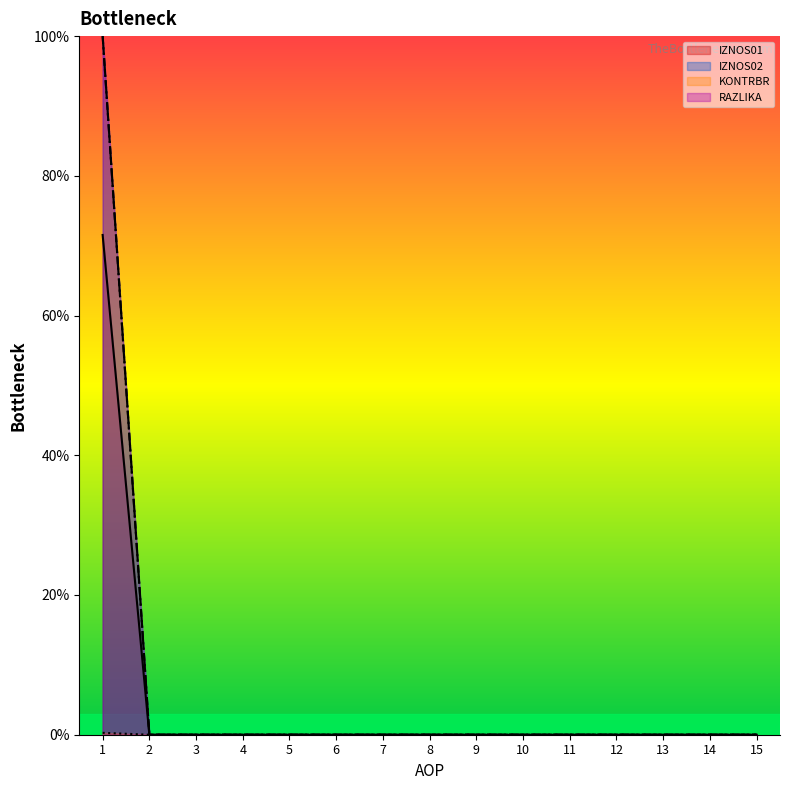

Reading left to right, transcribe all the data shown in this chart.

KONTRBR: 100.0	0.0	0.0	0.0	0.0	0.0	0.0	0.0	0.0	0.0	0.0	0.0	0.0	0.0	0.0
IZNOS01: 71.5	0.0	0.0	0.0	0.0	0.0	0.0	0.0	0.0	0.0	0.0	0.0	0.0	0.0	0.0
IZNOS02: 100.0	0.0	0.0	0.0	0.0	0.0	0.0	0.0	0.0	0.0	0.0	0.0	0.0	0.0	0.0
RAZLIKA: 0.3	0.0	0.0	0.0	0.0	0.0	0.0	0.0	0.0	0.0	0.0	0.0	0.0	0.0	0.0